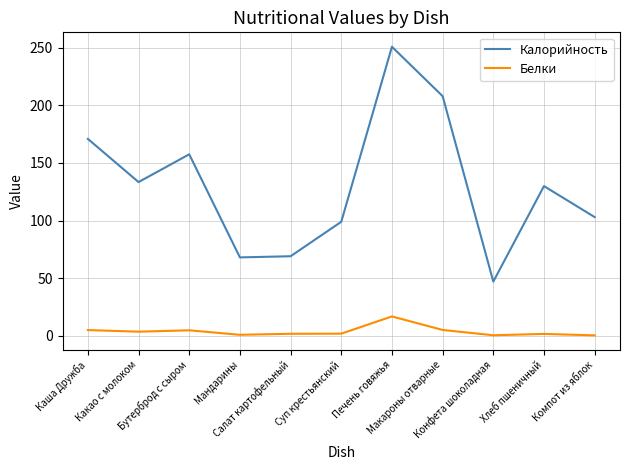

Which series has the largest range (max minus min)?

Калорийность